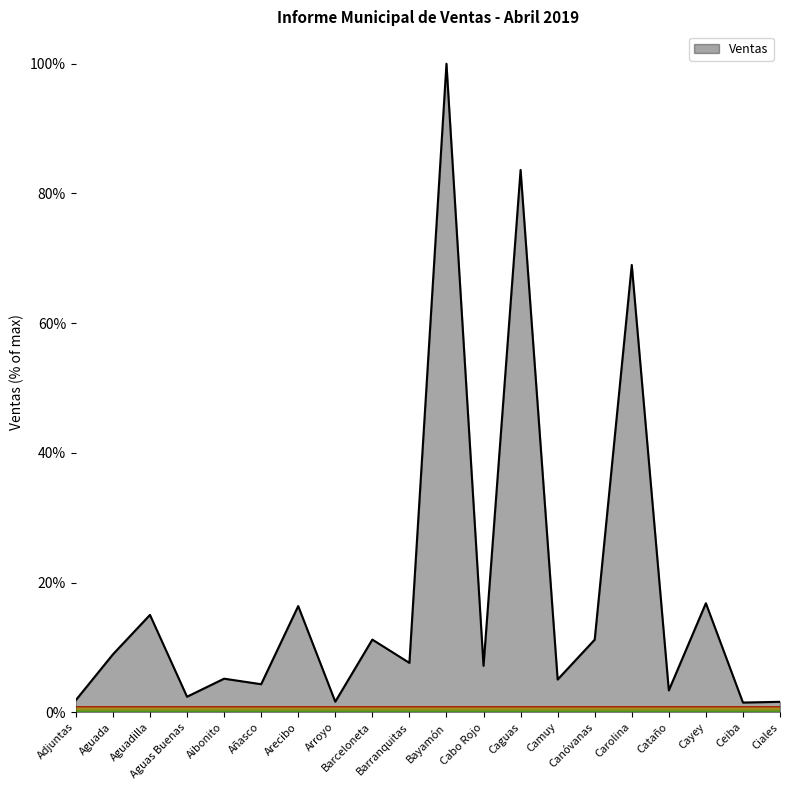

At which category does the data reach its first local peak?

Aguadilla